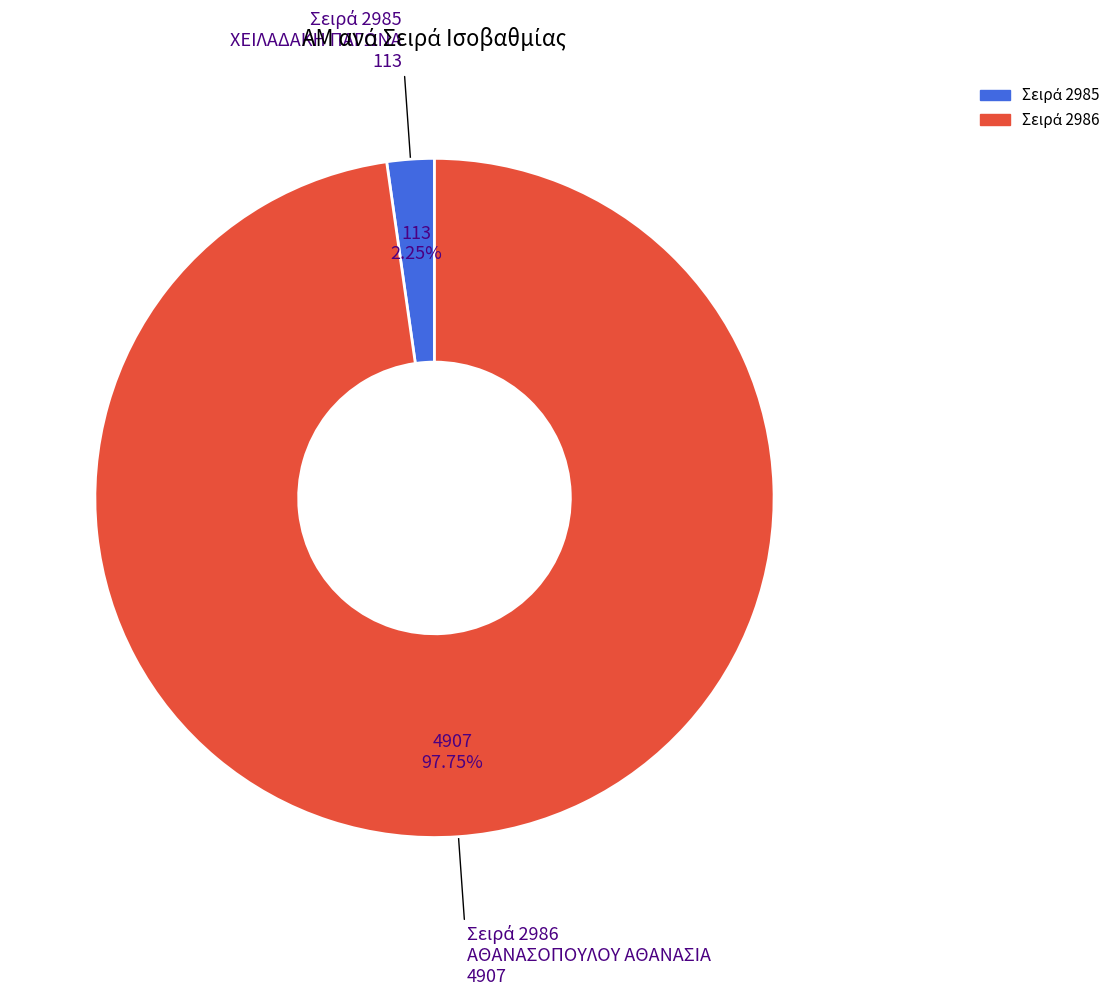

Is there any slice that represents more than half of the pie?

Yes